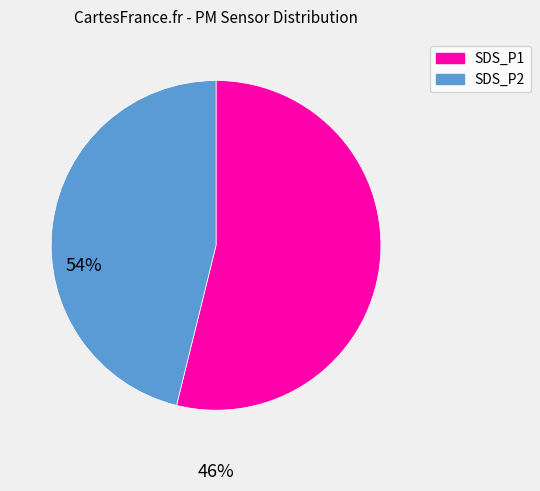

The SDS_P1 slice represents 49% of the pie. True or false?

False